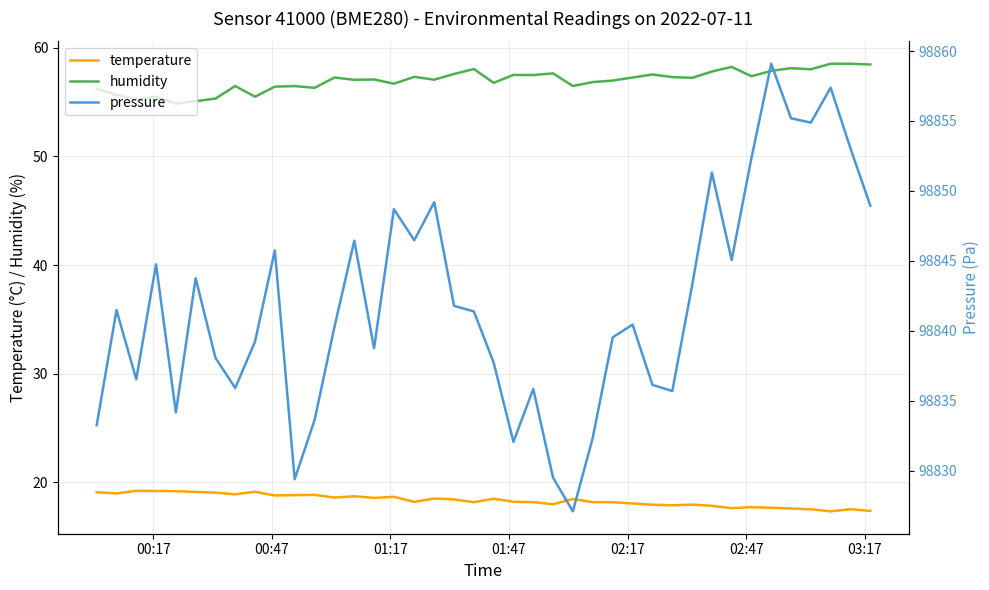

True or false: temperature and humidity cross at least once.

False